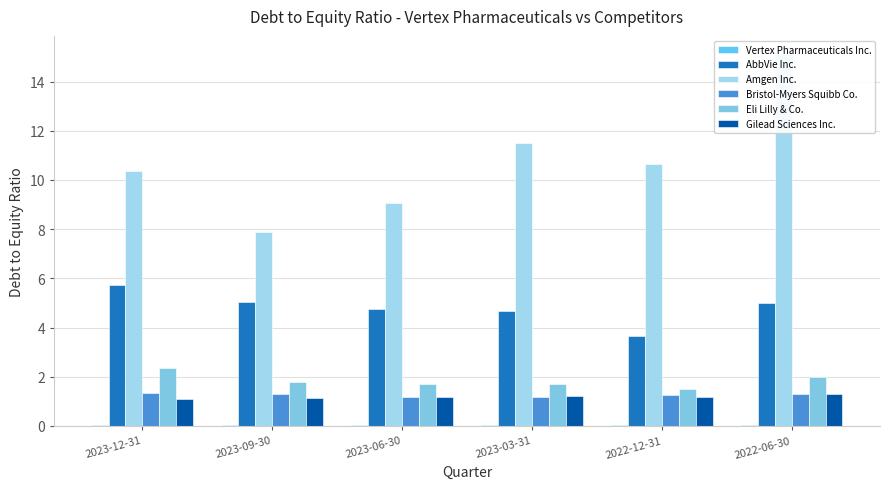

How many groups of bars are there?

6